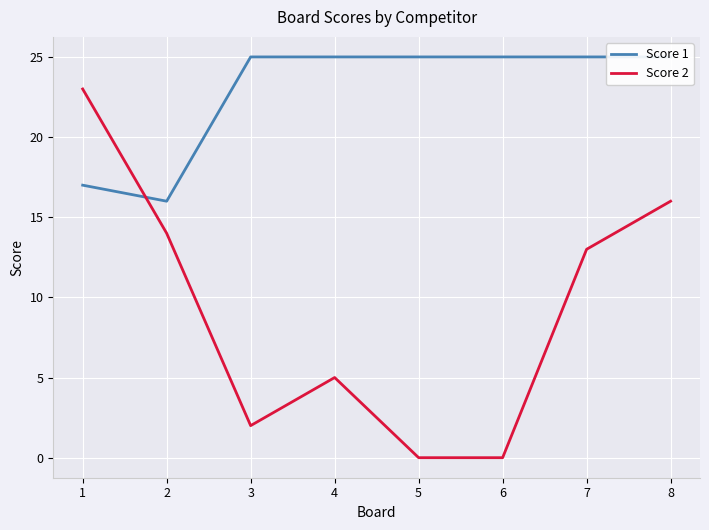

The value of Score 2 at 6 is 0. True or false?

True